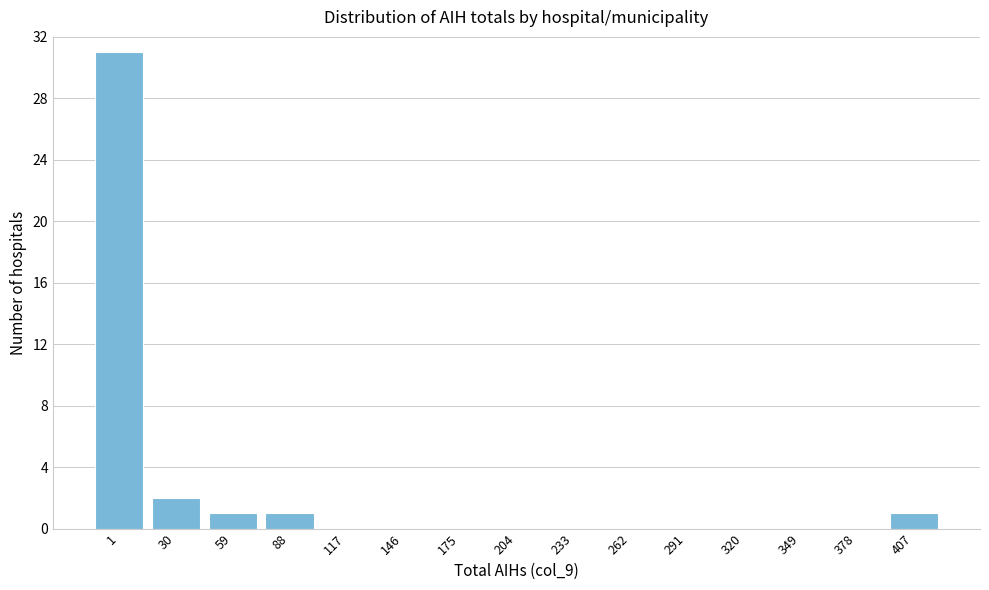

Reading right to left, transcribe all the data shown in this chart.

407=1	378=0	349=0	320=0	291=0	262=0	233=0	204=0	175=0	146=0	117=0	88=1	59=1	30=2	1=31